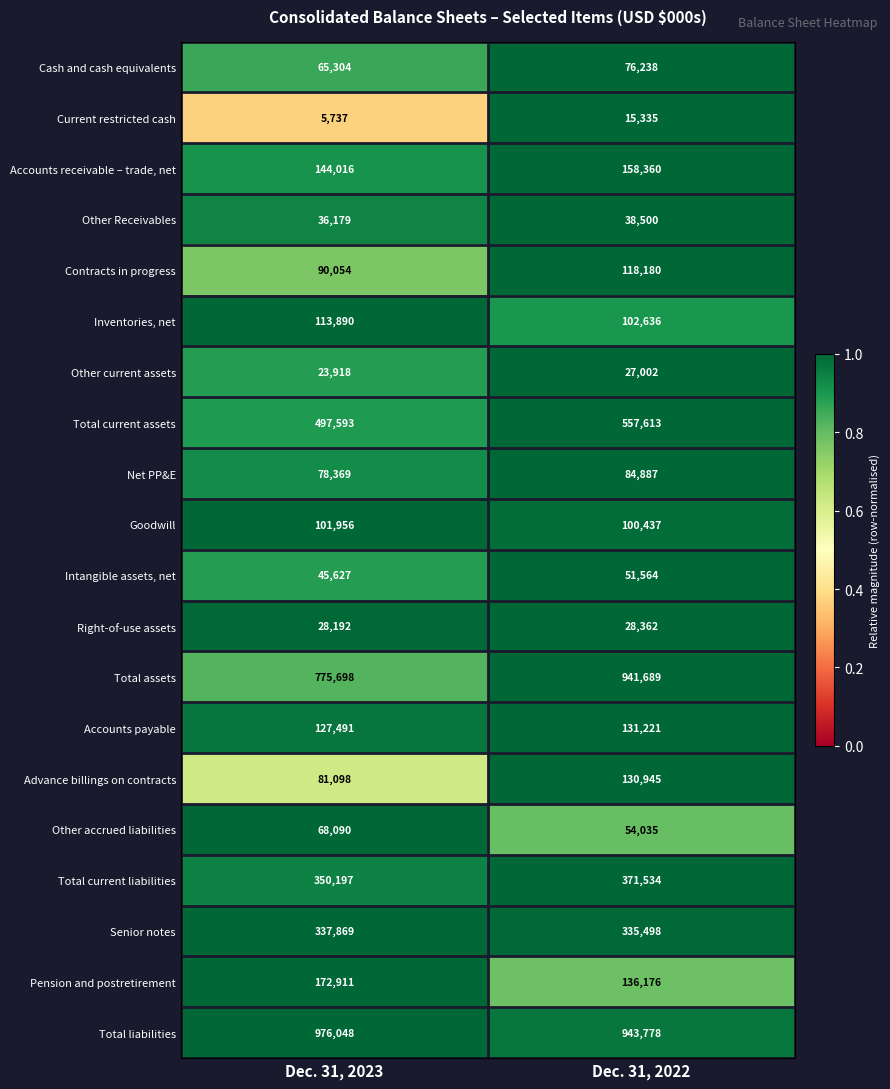

Where is Intangible assets, net nearest to the value 48595?

Dec. 31, 2023